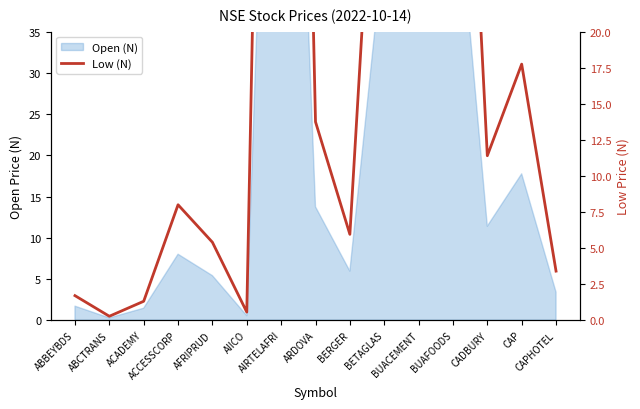

What is the minimum value shown in the chart?

0.3